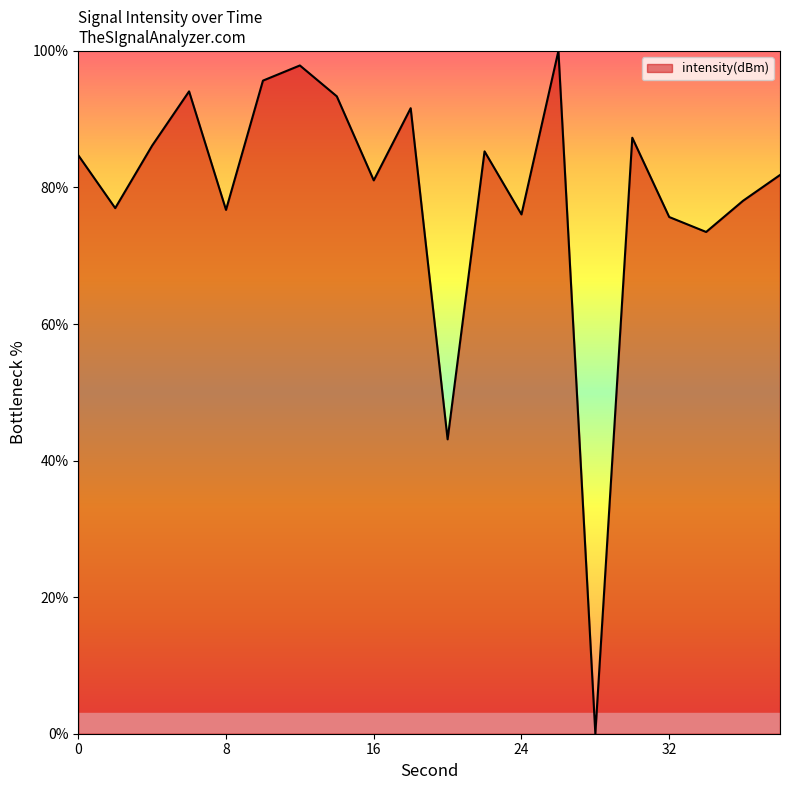

How many lines are shown in the chart?

1